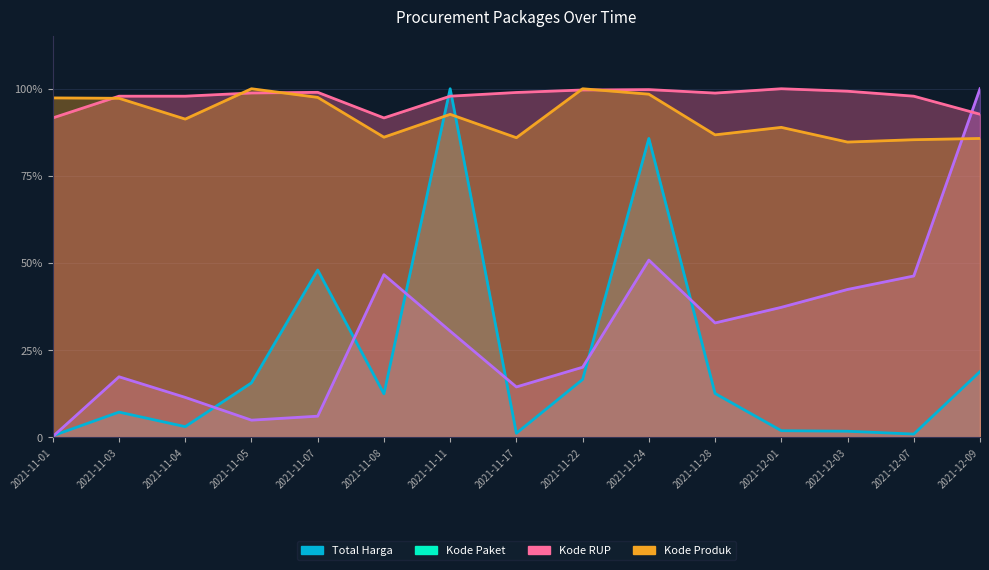

Reading right to left, what are all the values shown in this chart?

Total Harga: 0.2	0.0	0.0	0.0	0.1	0.9	0.2	0.0	1.0	0.1	0.5	0.2	0.0	0.1	0.0
Kode Paket: 1.0	0.5	0.4	0.4	0.3	0.5	0.2	0.1	0.3	0.5	0.1	0.0	0.1	0.2	0.0
Kode RUP: 0.9	1.0	1.0	1.0	1.0	1.0	1.0	1.0	1.0	0.9	1.0	1.0	1.0	1.0	0.9
Kode Produk: 0.9	0.9	0.8	0.9	0.9	1.0	1.0	0.9	0.9	0.9	1.0	1.0	0.9	1.0	1.0